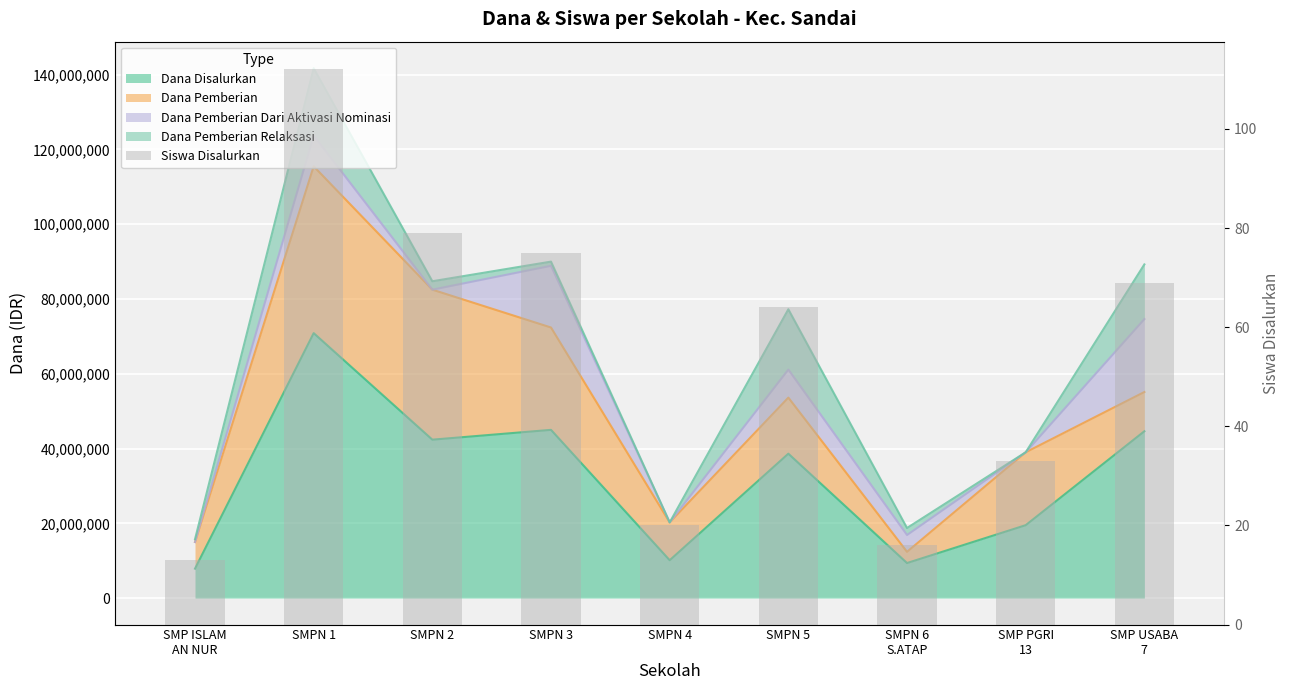

At which label does the data first exceed 64?

SMPN 1